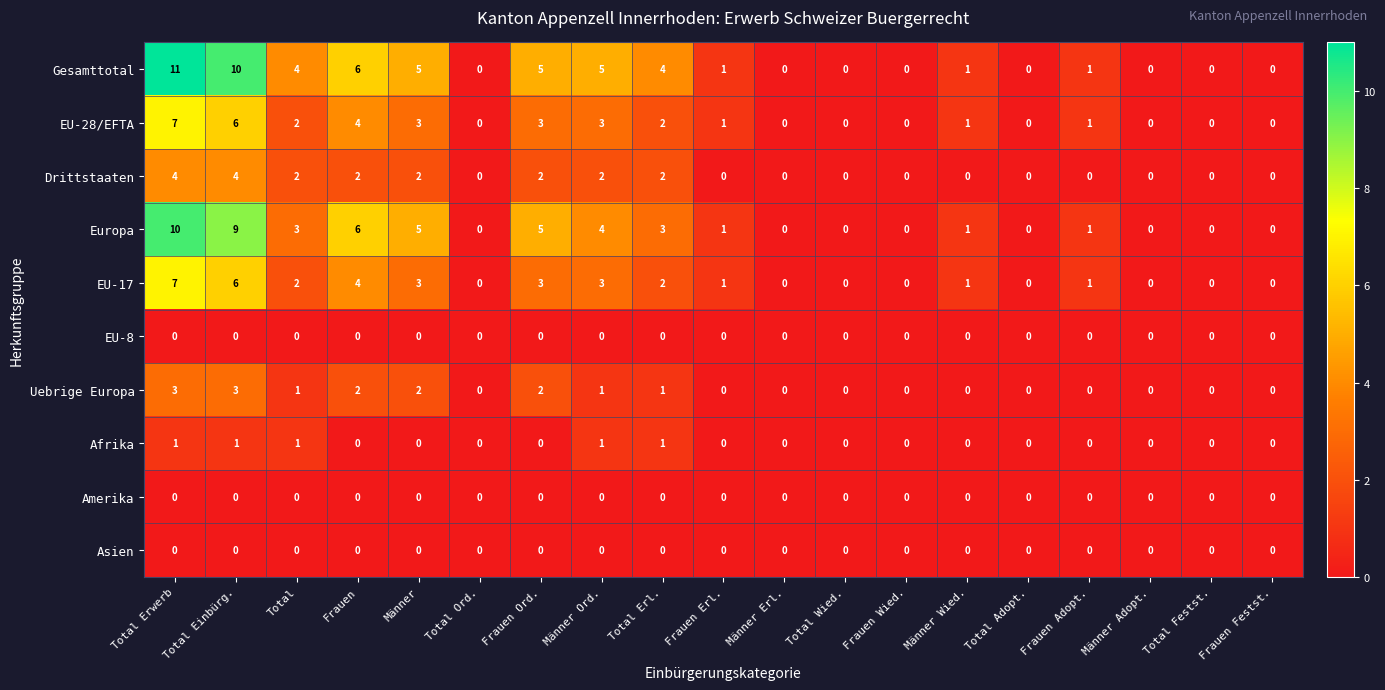

What is the sum of all Drittstaaten values?

20